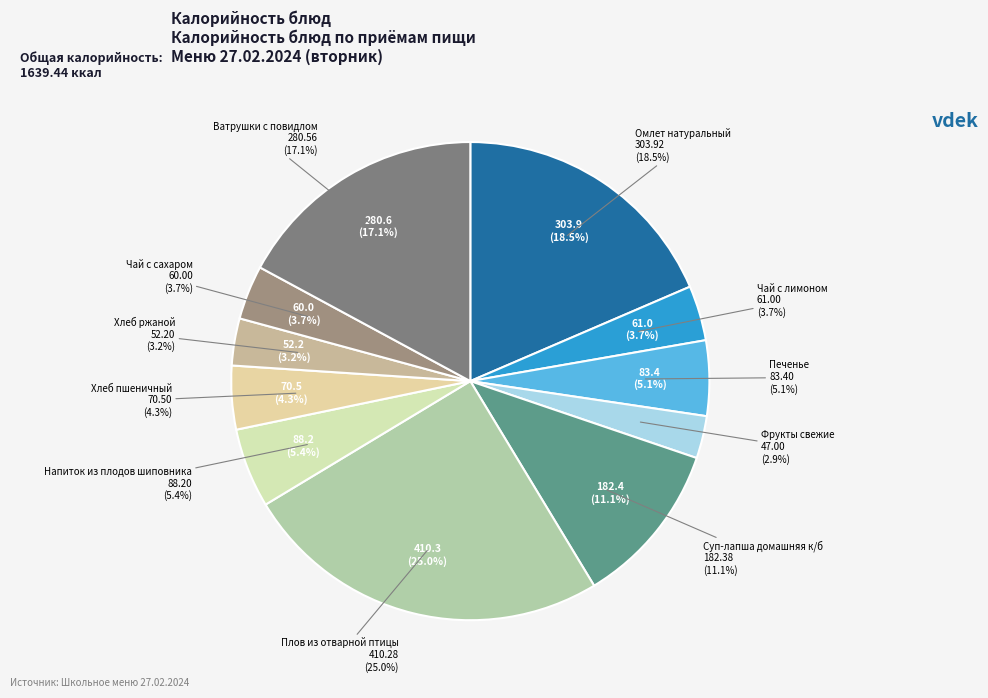

Do Напиток из плодов шиповника and Плов из отварной птицы together represent more than half of the pie?

No